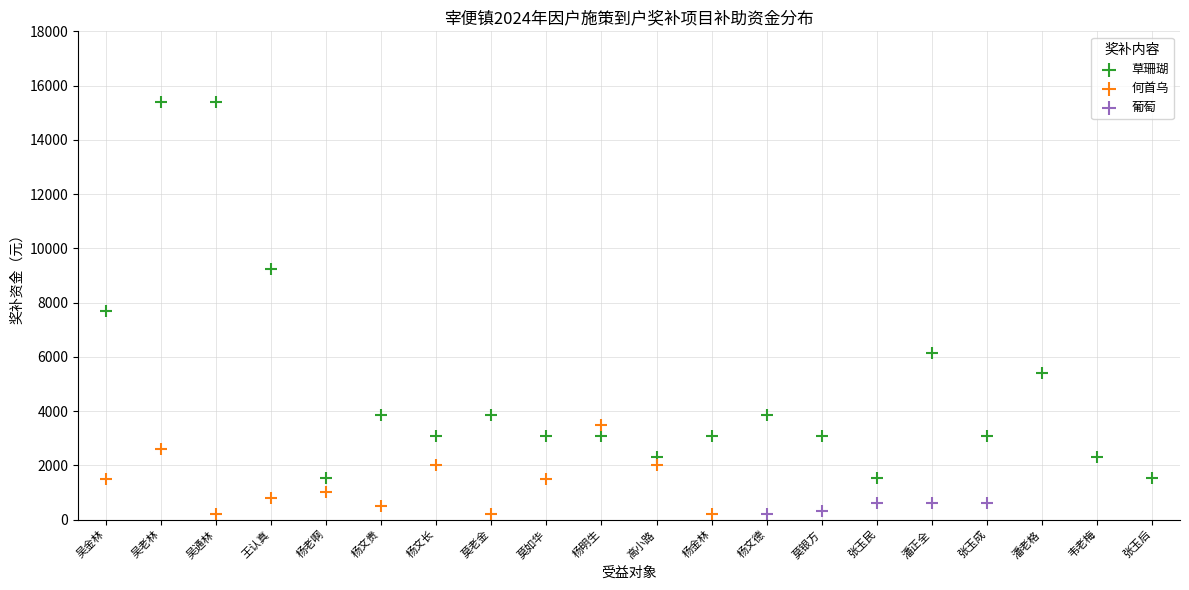

Which series has the largest Y range (max minus min)?

草珊瑚